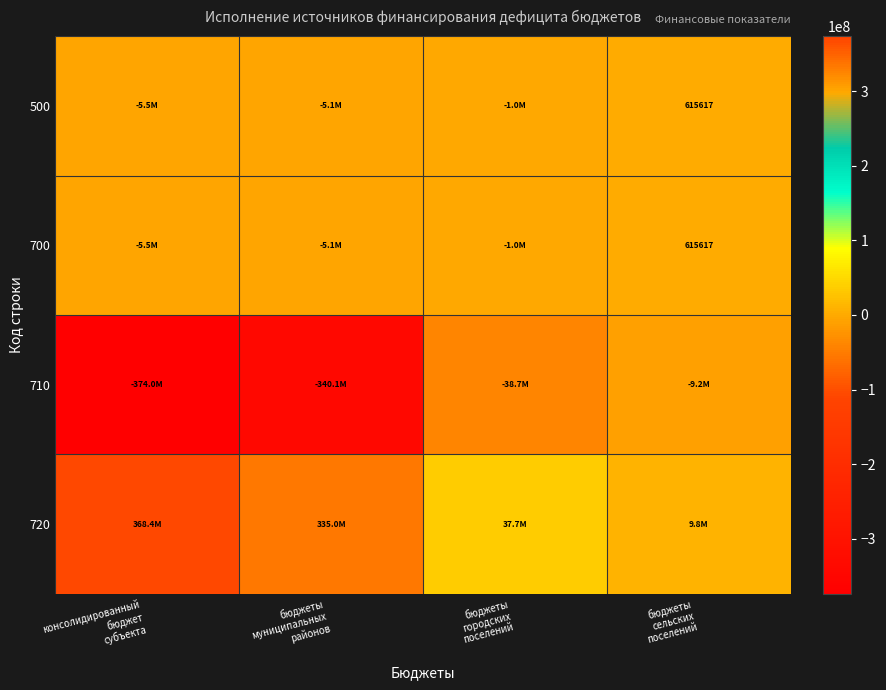

Rank the categories by 720 value from highest to lowest.

консолидированный бюджет субъекта, бюджеты муниципальных районов, бюджеты городских поселений, бюджеты сельских поселений